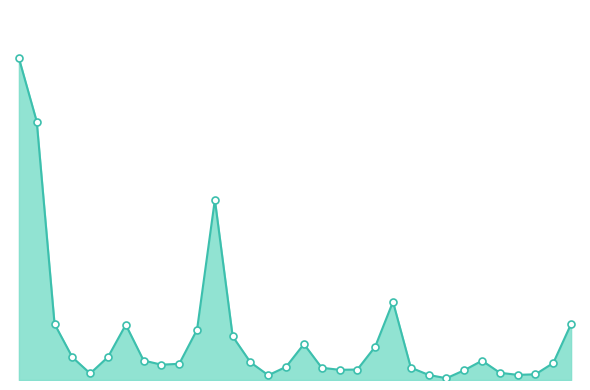

Does the chart have visible grid lines?

No